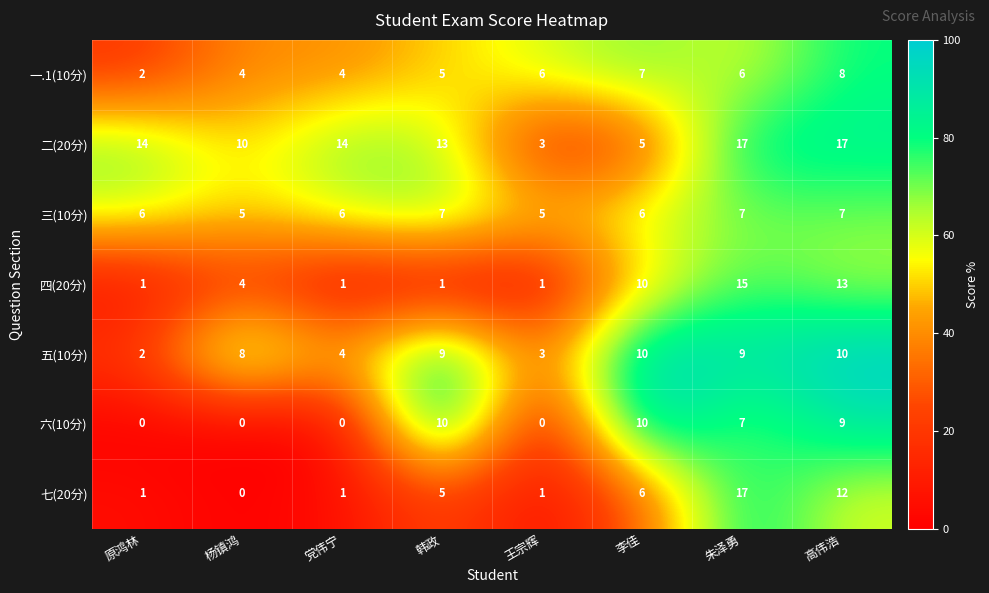

Is the value of 五(10分) at 高伟浩 greater than the value of 一.1(10分) at 王宗辉?

Yes